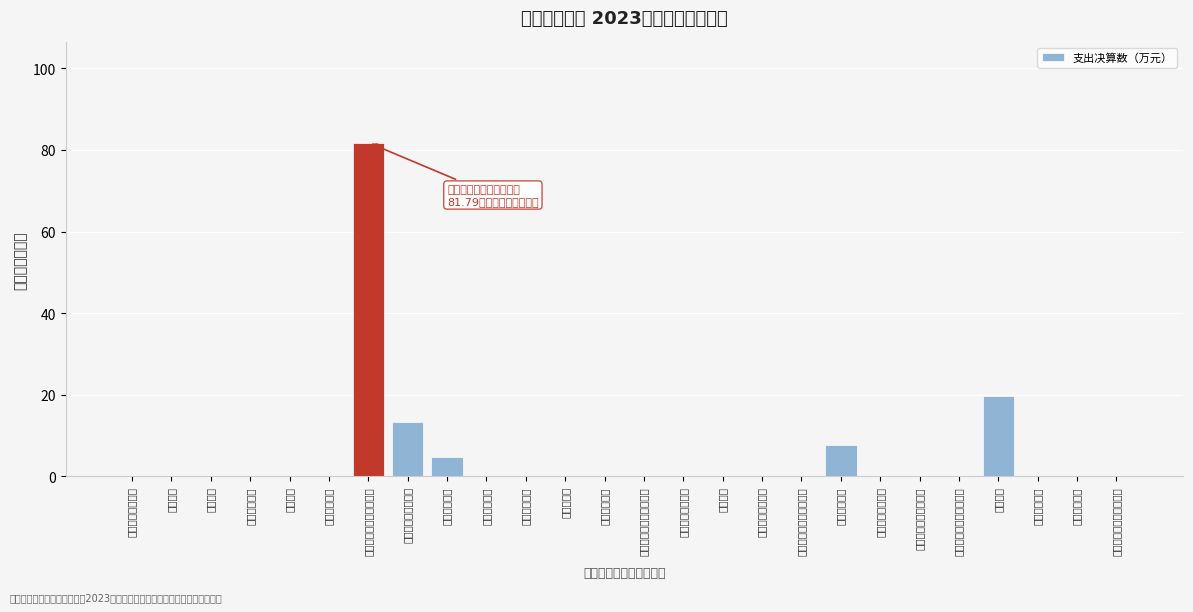

Reading left to right, what are all the values shown in this chart?

一般公共服务支出=0.0	外交支出=0.0	国防支出=0.0	公共安全支出=0.0	教育支出=0.0	科学技术支出=0.0	文化旅游体育与传媒支出=81.8	社会保障和就业支出=13.4	卫生健康支出=4.7	节能环保支出=0.0	城乡社区支出=0.0	农林水支出=0.0	交通运输支出=0.0	资源勘探工业信息等支出=0.0	商业服务业等支出=0.0	金融支出=0.0	援助其他地区支出=0.0	自然资源海洋气象等支出=0.0	住房保障支出=7.7	粮油物资储备支出=0.0	国有资本经营预算支出=0.0	灾害防治及应急管理支出=0.0	其他支出=19.6	债务还本支出=0.0	债务付息支出=0.0	抗疫特别国债安排的支出=0.0